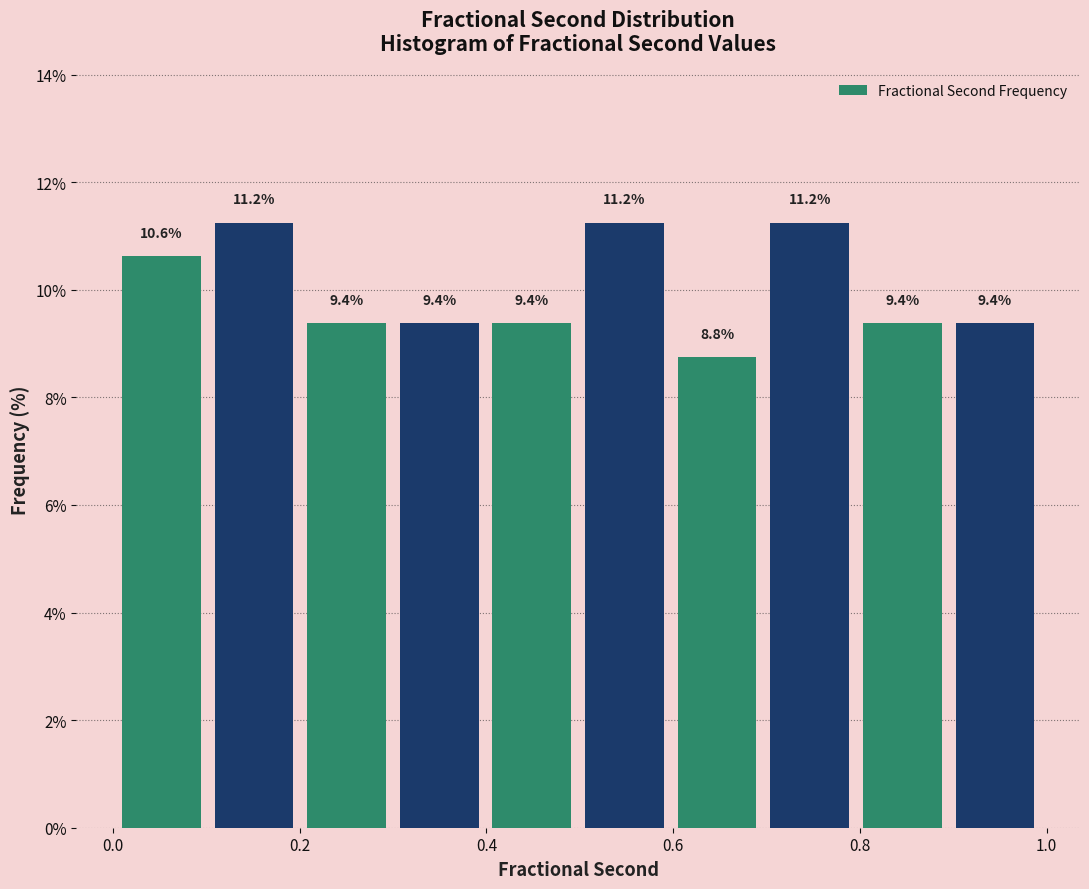

Reading left to right, list every bar in this chart as the range it spans on the x-axis followed by its height. The bar edges are not printed on the chart, so give them approximately, as read against the axis.

0.0 to 0.1: 10.6
0.1 to 0.2: 11.2
0.2 to 0.3: 9.4
0.3 to 0.4: 9.4
0.4 to 0.5: 9.4
0.5 to 0.6: 11.2
0.6 to 0.7: 8.8
0.7 to 0.8: 11.2
0.8 to 0.9: 9.4
0.9 to 1.0: 9.4